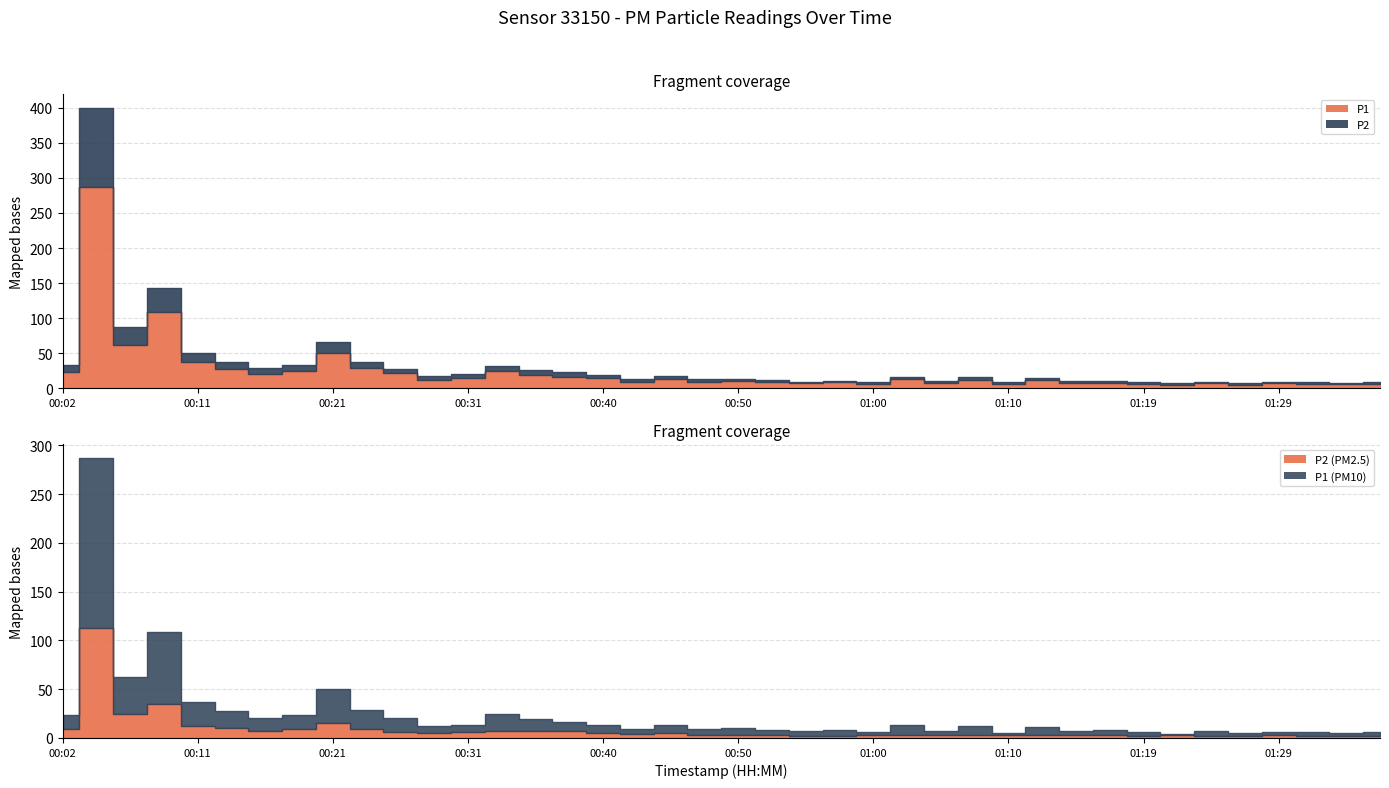

True or false: P2 has a value of 3.4 at 00:48.

True